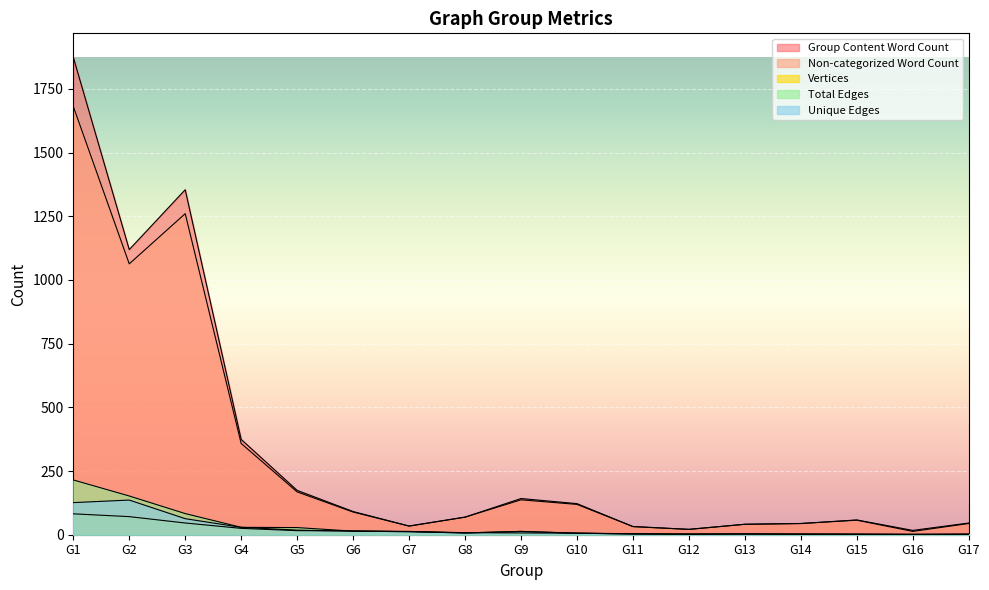

True or false: Group Content Word Count has a value of 50 at G6.

False